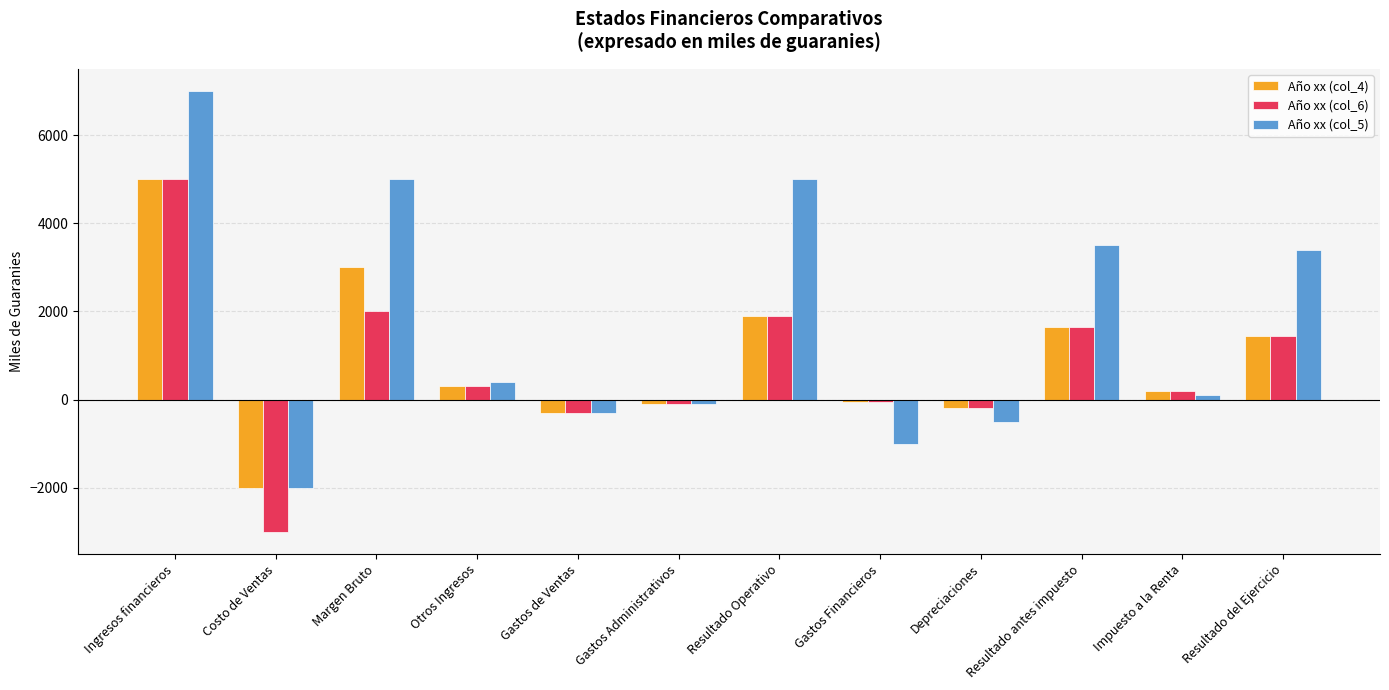

What is the label of the 1st bar from the right?

Resultado del Ejercicio